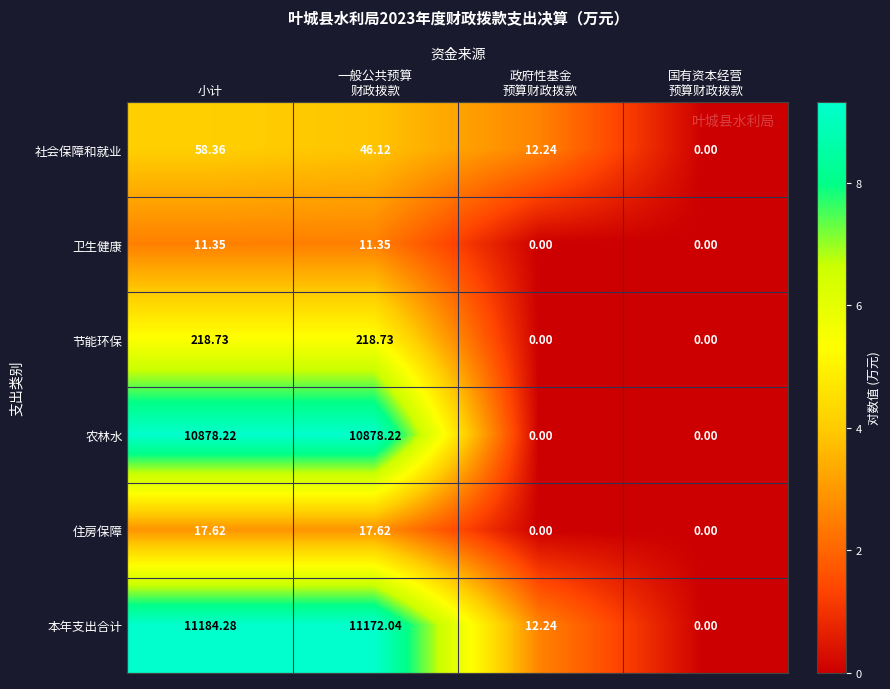

Which series has the largest range (max minus min)?

本年支出合计